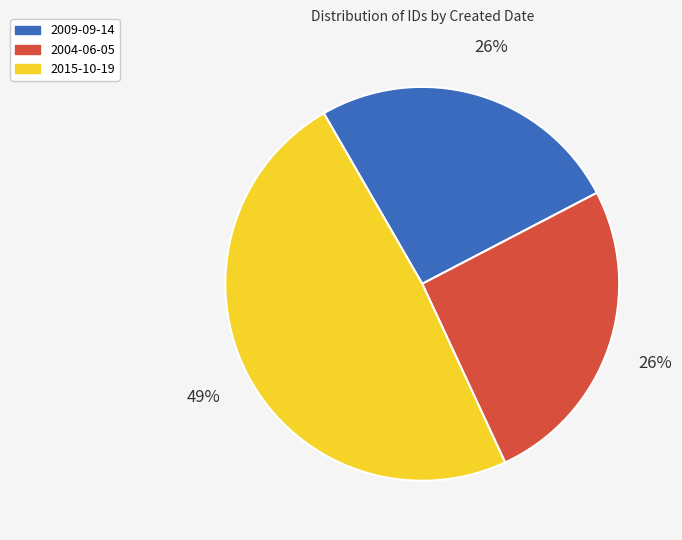

What is the largest slice in the pie chart?

2015-10-19